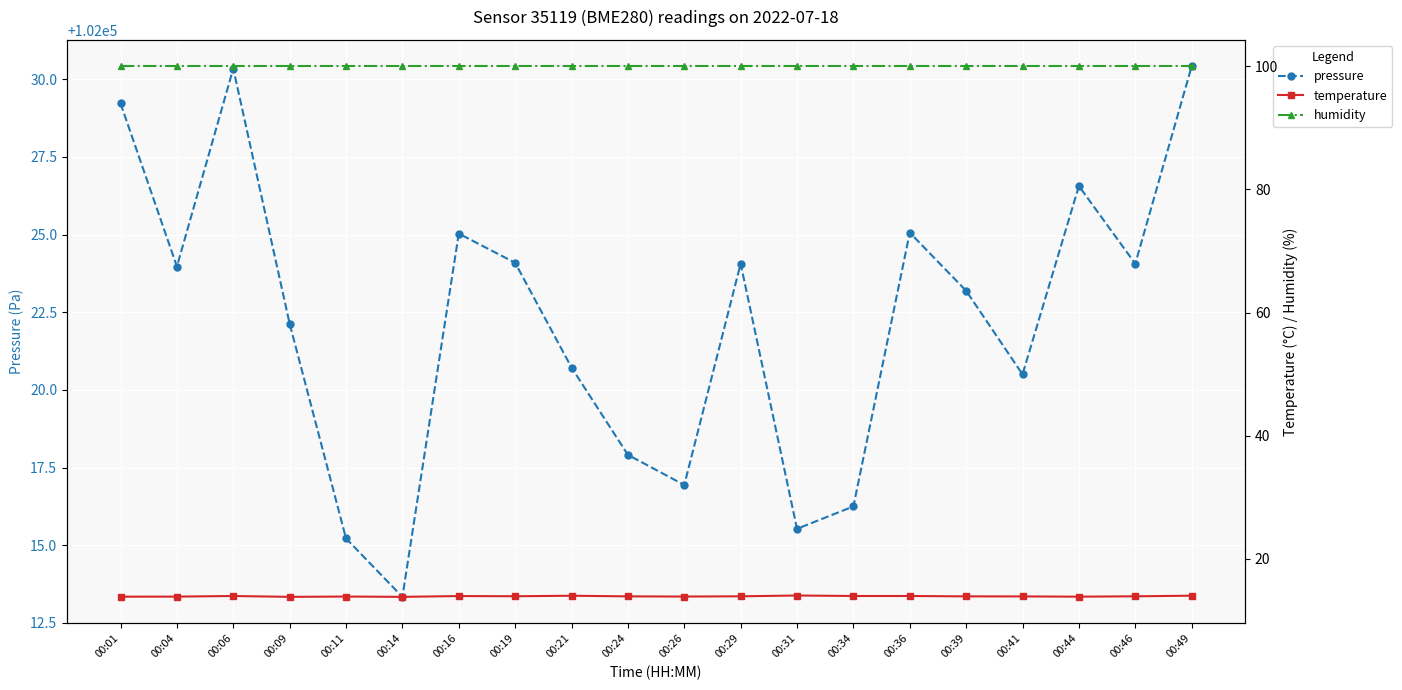

Which series has the largest range (max minus min)?

pressure